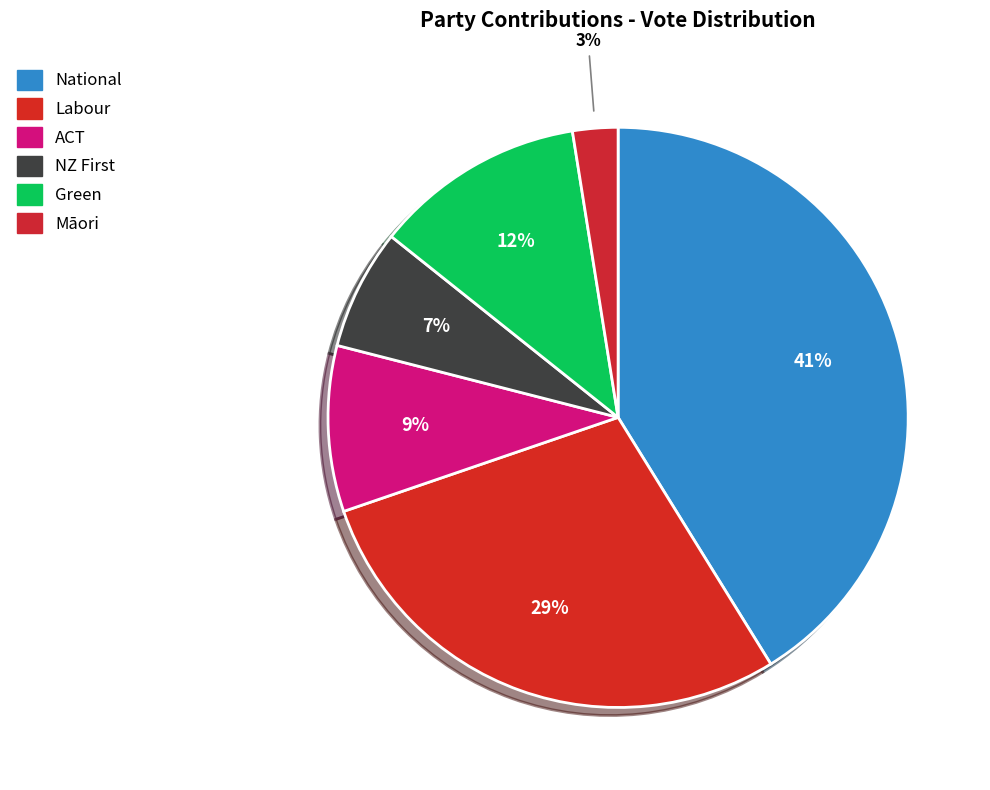

Does Māori account for over 50% of the chart?

No